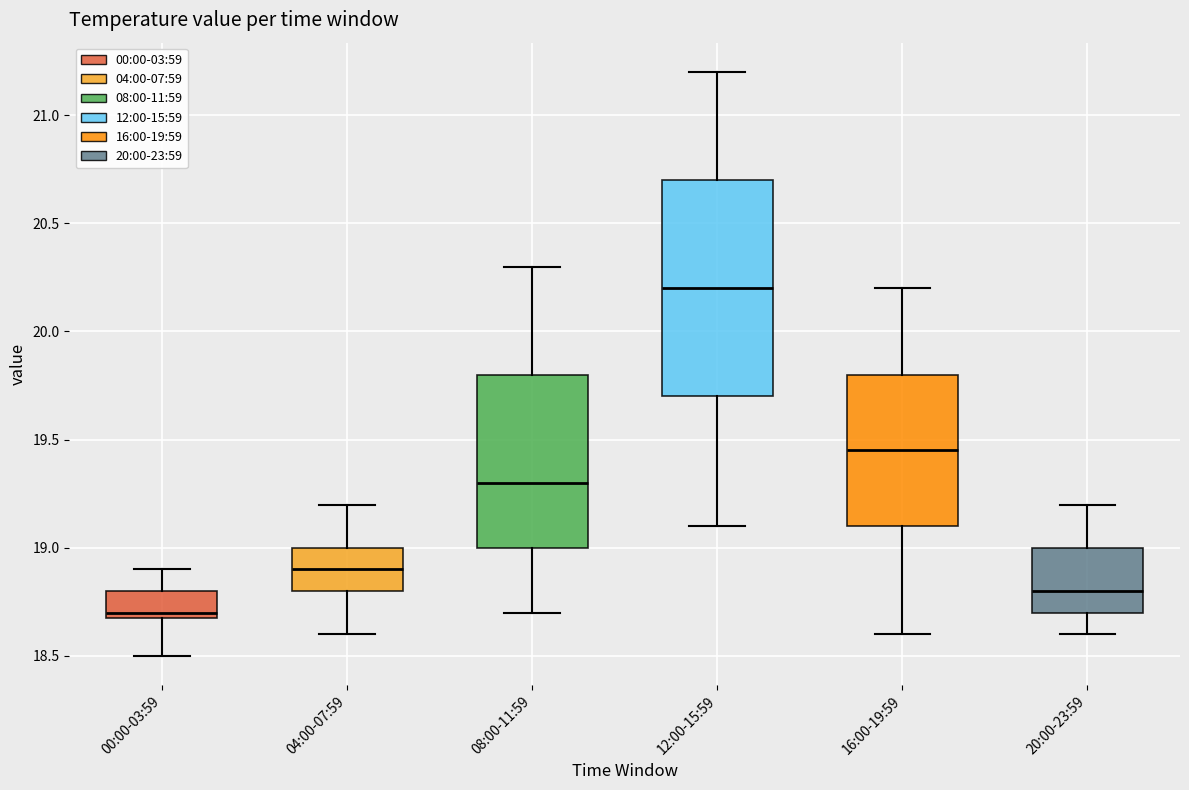

Which box has the highest median line?

12:00-15:59